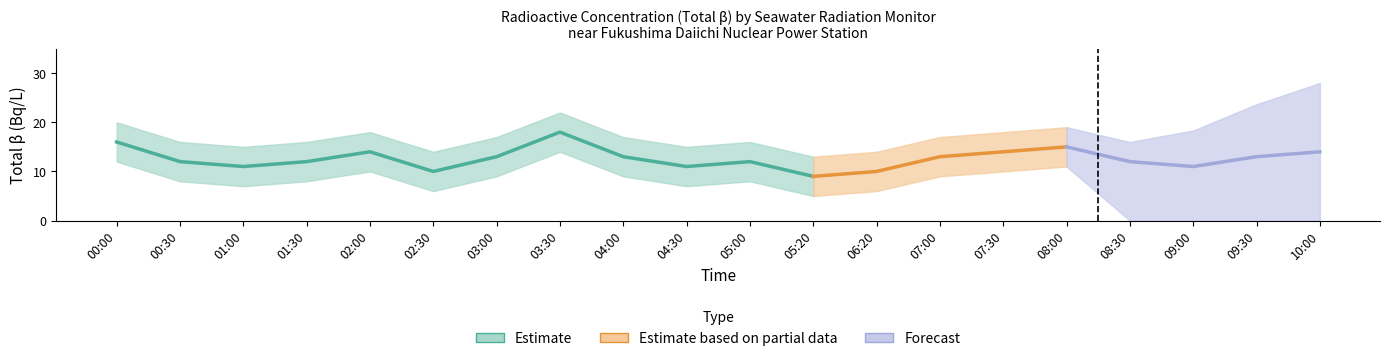

Where is the first local maximum for Total_beta_lower?

02:00